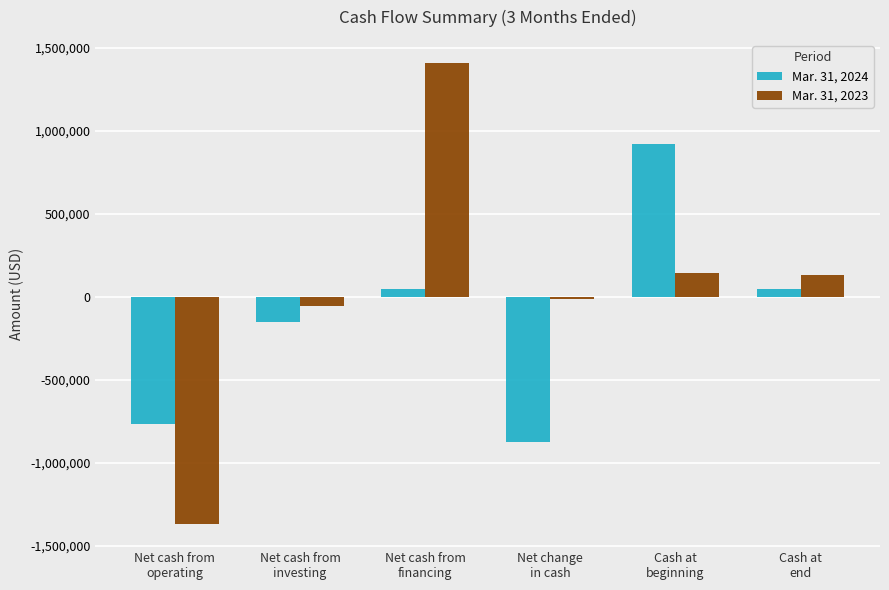

At which label does Mar. 31, 2023 reach its peak?

Net cash from
financing